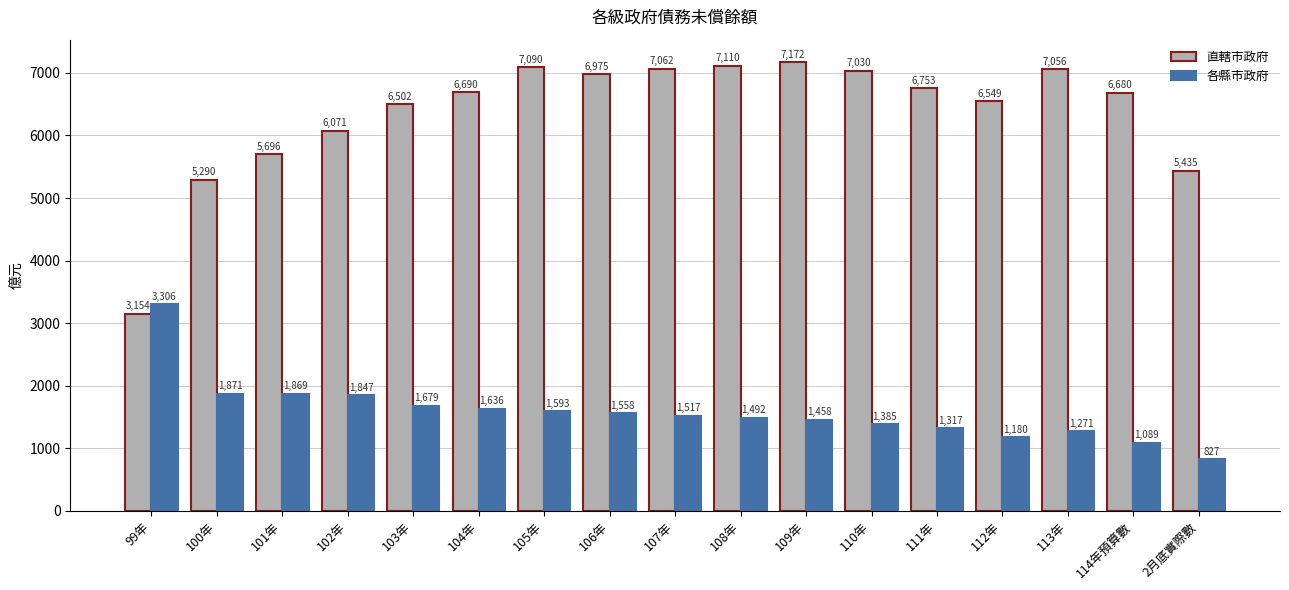

What are all the series names shown in the legend?

直轄市政府, 各縣市政府